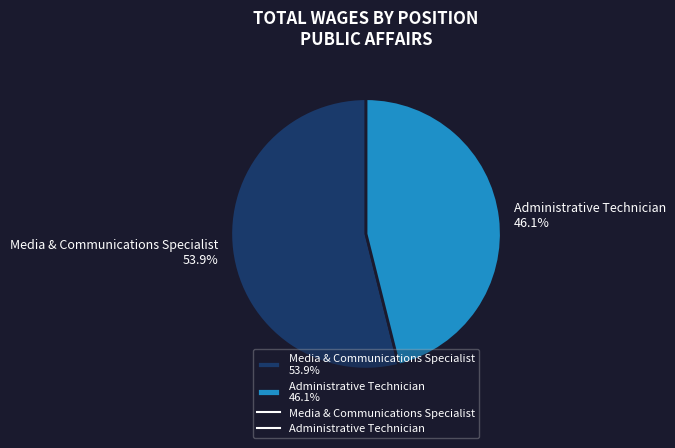

Approximately how many times larger is the value at Media & Communications Specialist 53.9% compared to Administrative Technician 46.1%?

1.2